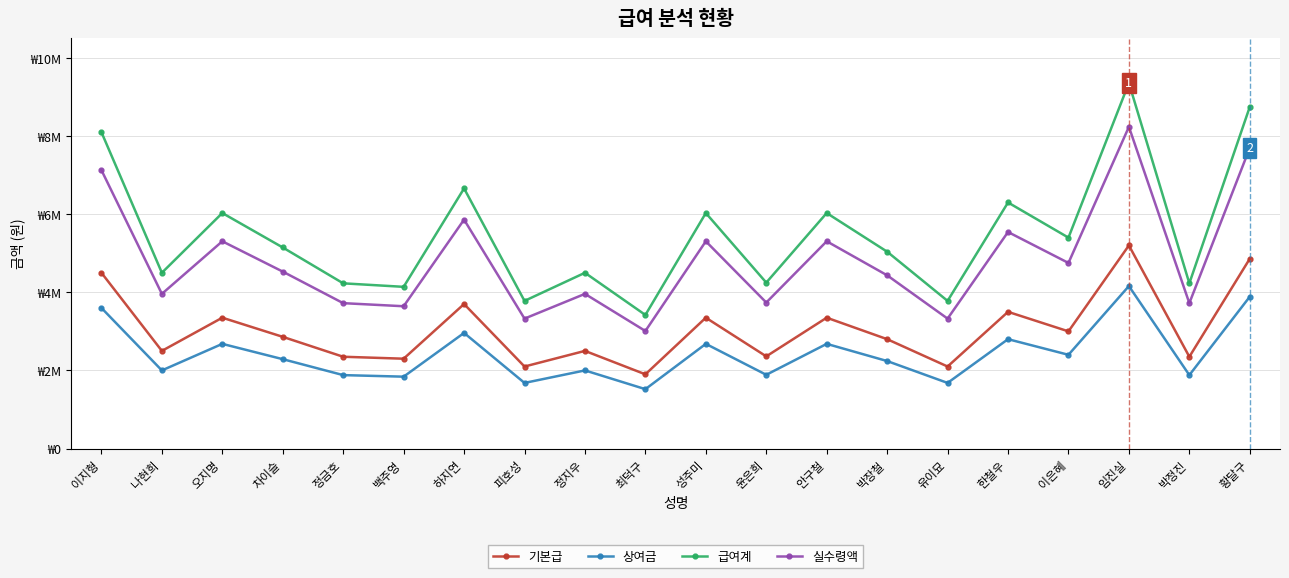

True or false: 급여계 and 기본급 intersect in this chart.

False